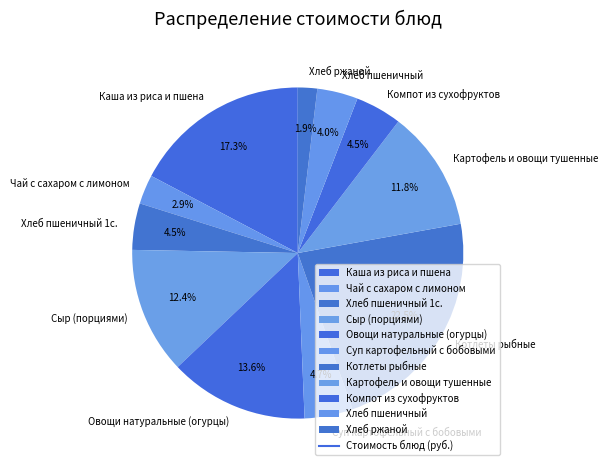

What percentage is the Хлеб пшеничный slice, to the nearest percent?

4%